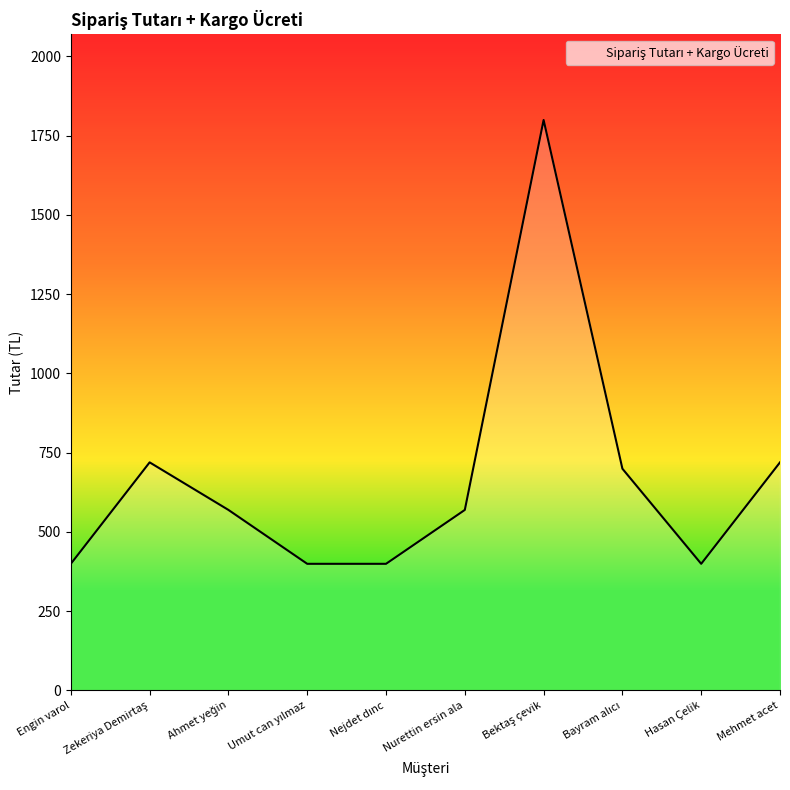

Is it true that the value at Engin varol is 399?

True